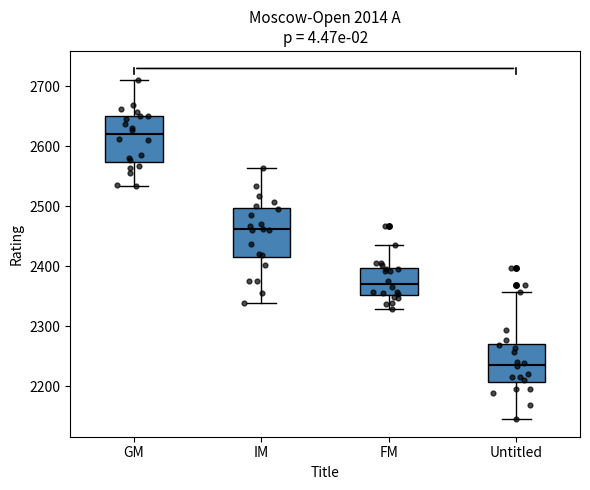

Where does the lower whisker of the box for IM end on the y-axis? The values are not printed on the chart, so give them approximately, as read against the axis.

2340